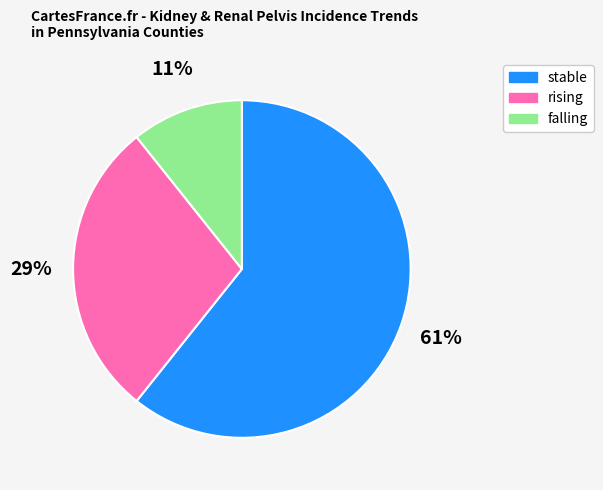

To the nearest percent, what portion does rising represent?

29%